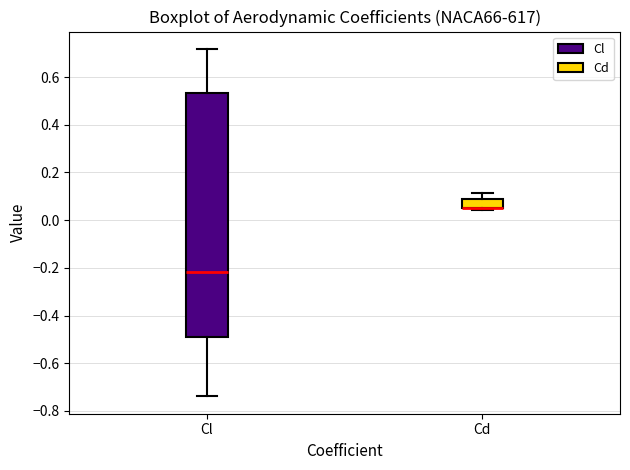

Comparing the boxes themselves (not the whiskers), which one is the tallest?

Cl